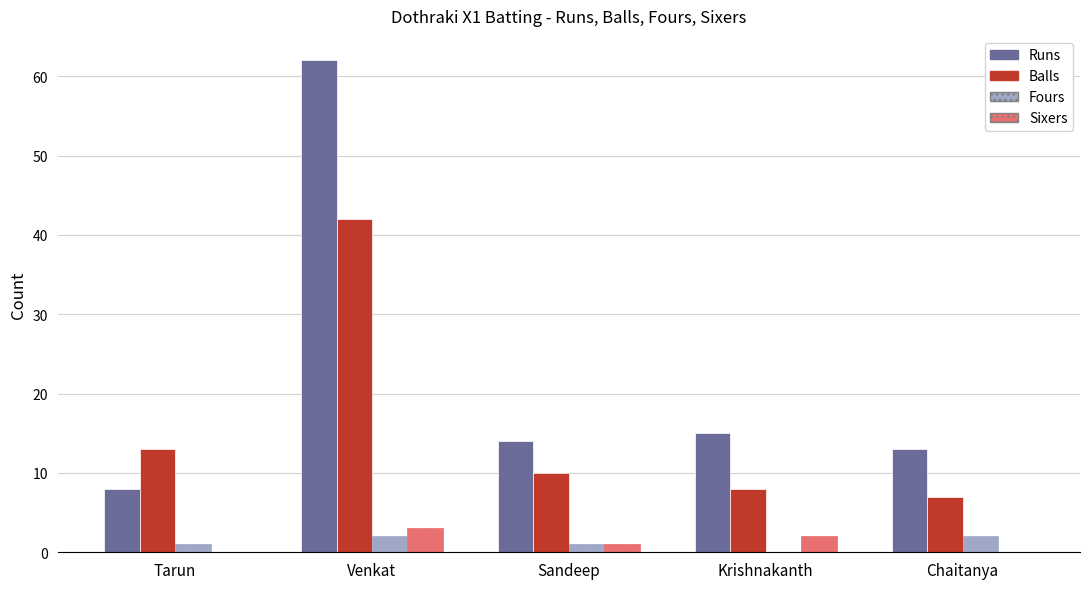

Reading left to right, transcribe all the data shown in this chart.

Runs: 8	62	14	15	13
Balls: 13	42	10	8	7
Fours: 1	2	1	0	2
Sixers: 0	3	1	2	0